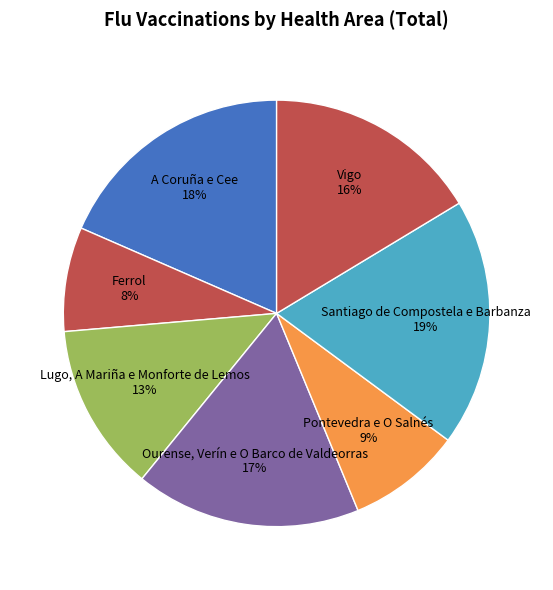

What is the ratio of the value at Ferrol 8% to the value at Ourense, Verín e O Barco de Valdeorras 17%?

0.5